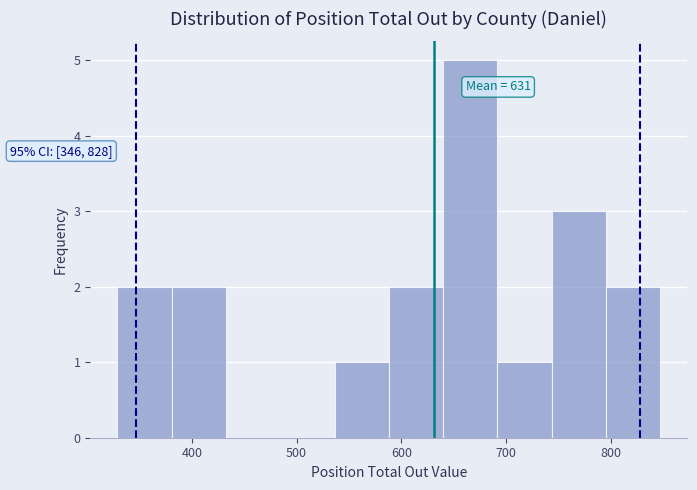

Over which range of the x-axis is the bar tallest?

640 to 690